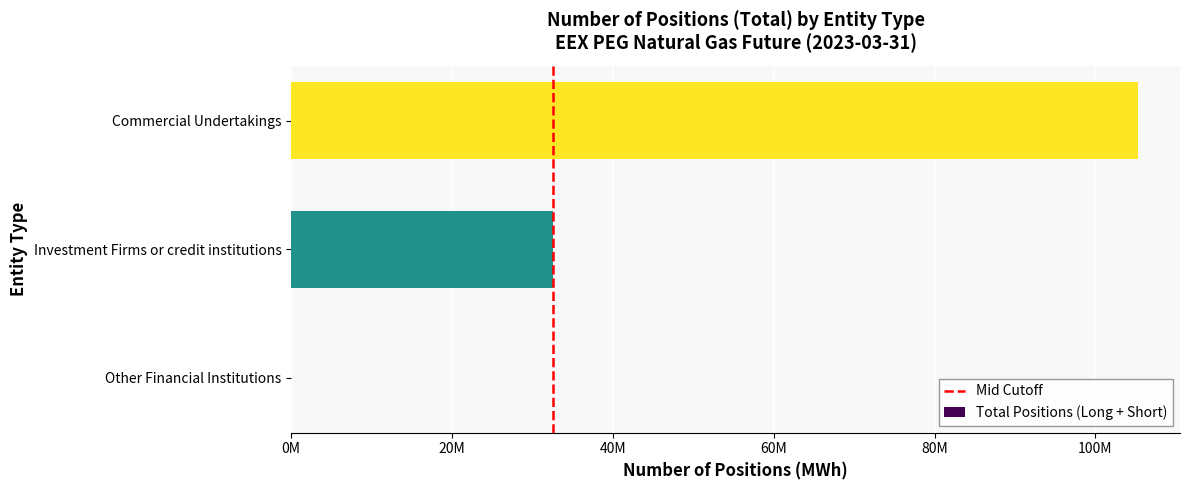

Are the bars horizontal?

Yes